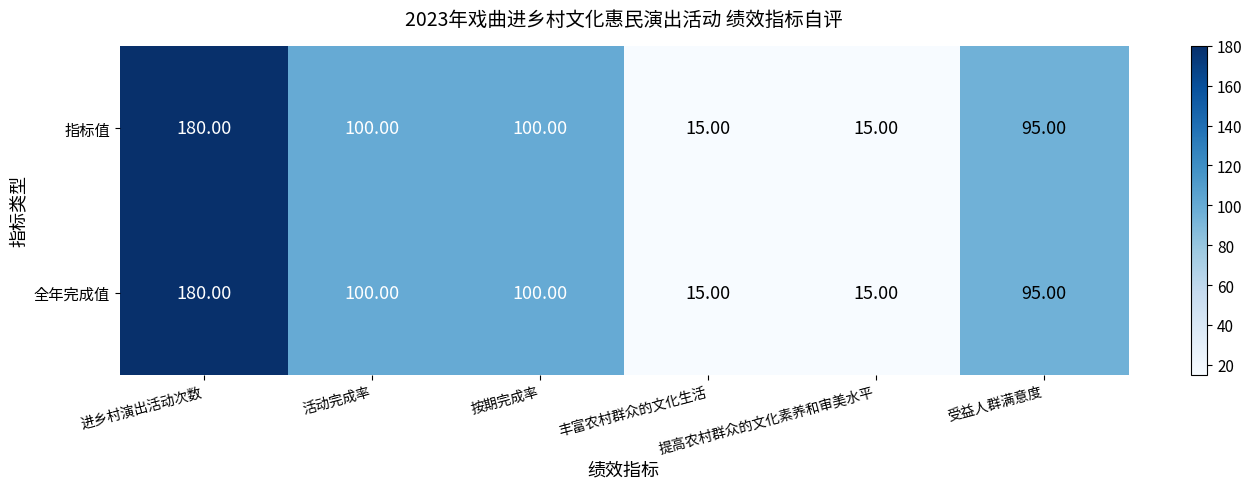

What is the greatest value displayed?

180